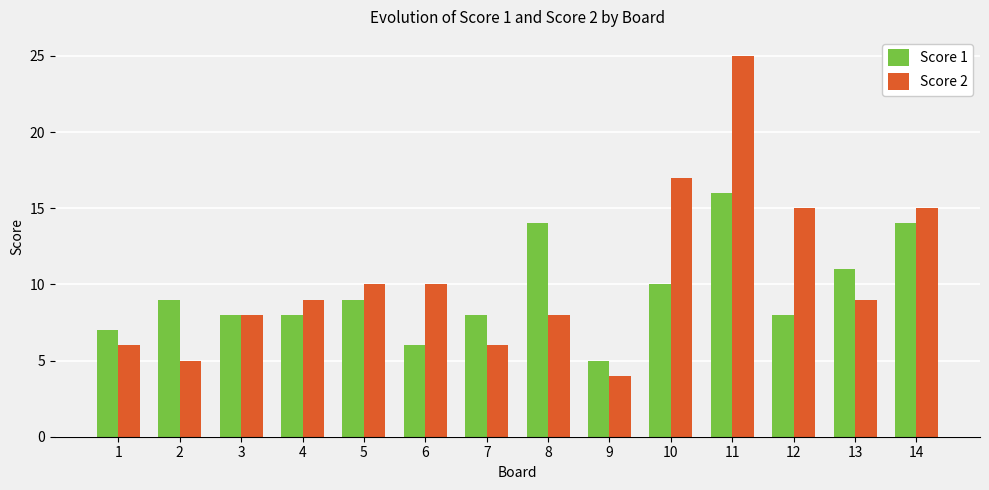

Rank the series at 7 from lowest to highest value.

Score 2, Score 1